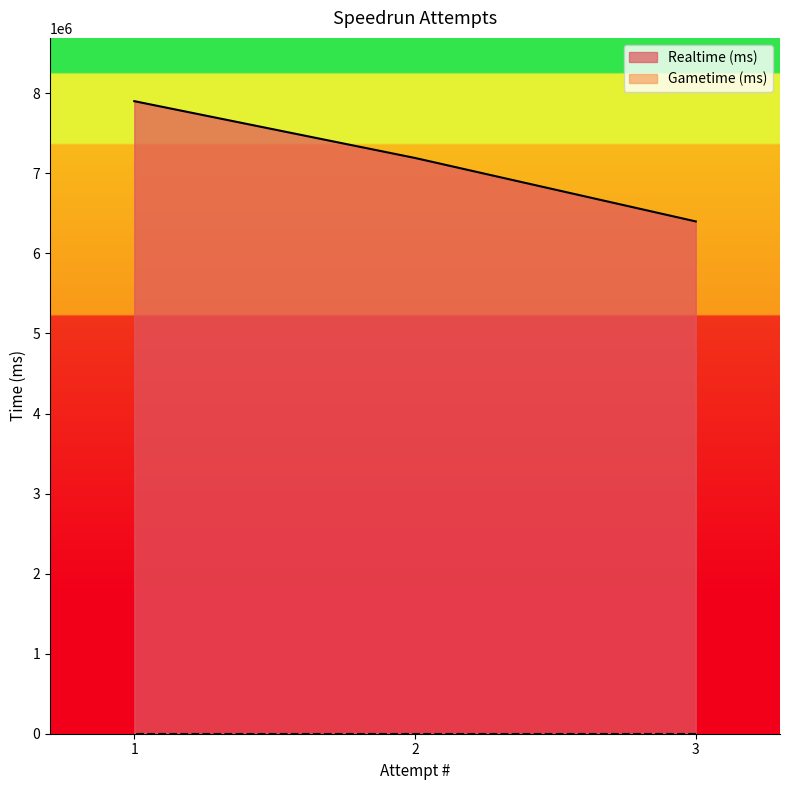

What is the sum of all values?

21493161